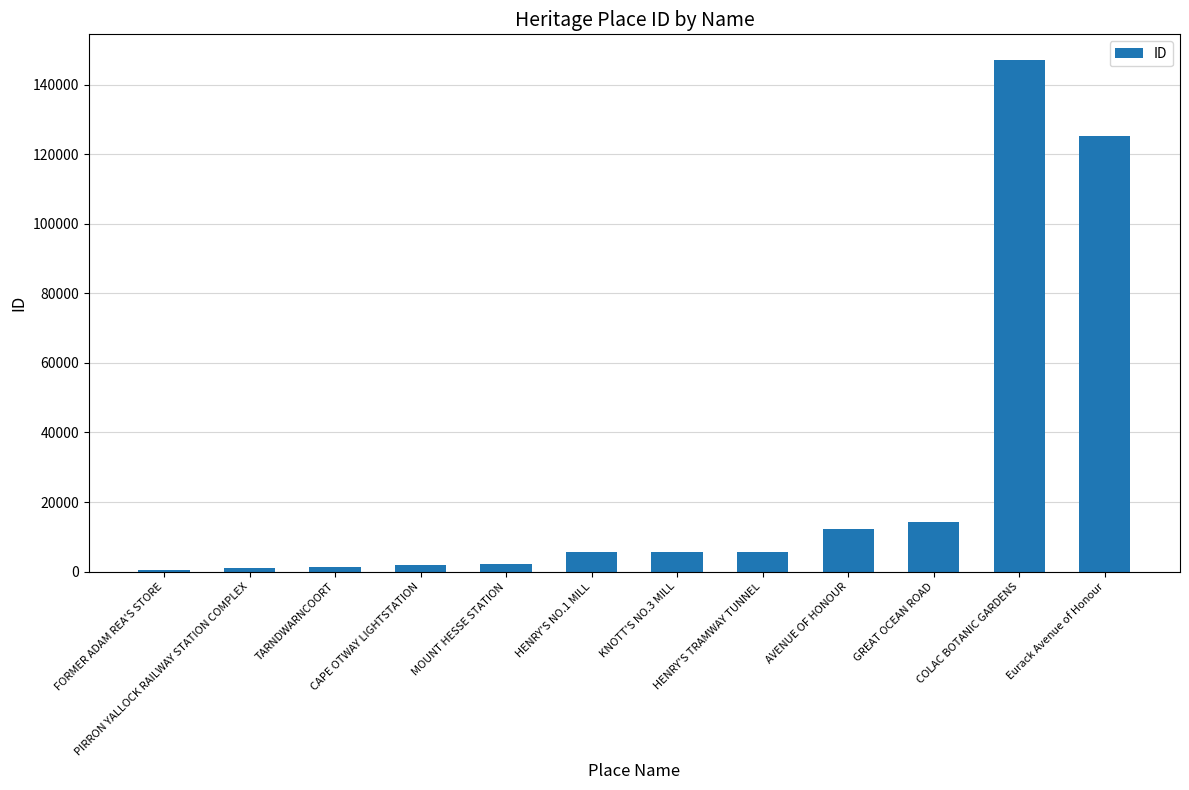

What is the greatest value displayed?

147162